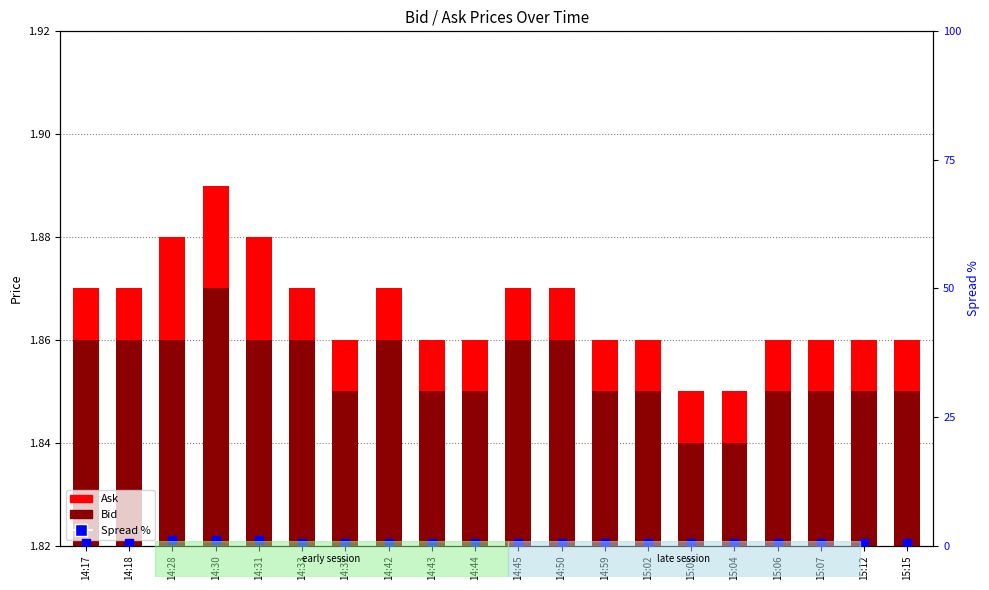

At how many categories does at least one series exceed 0?

20